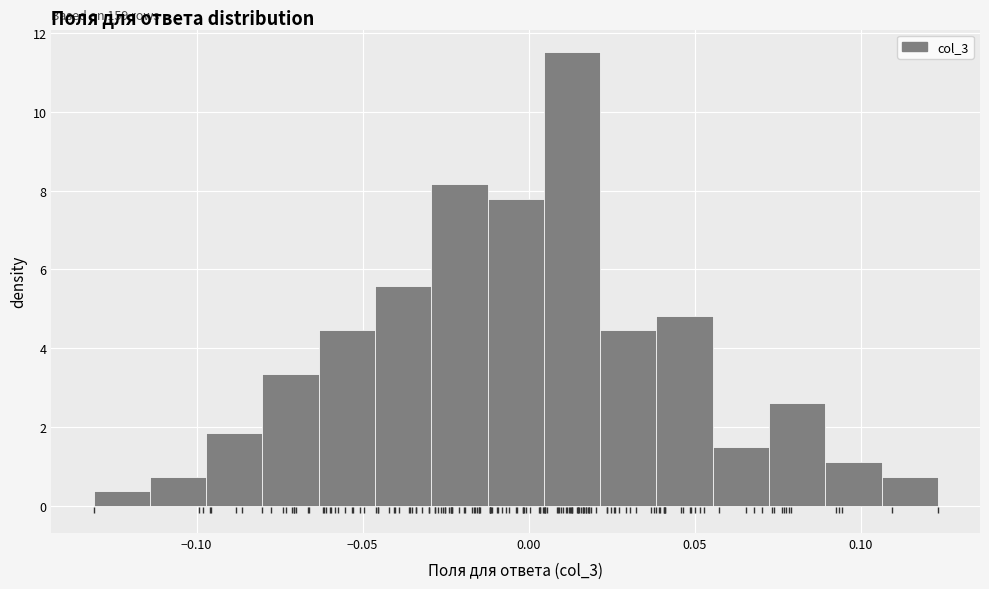

Around what value on the x-axis is the tallest bar? Give the approximate position of its centre, as read against the axis.

0.015